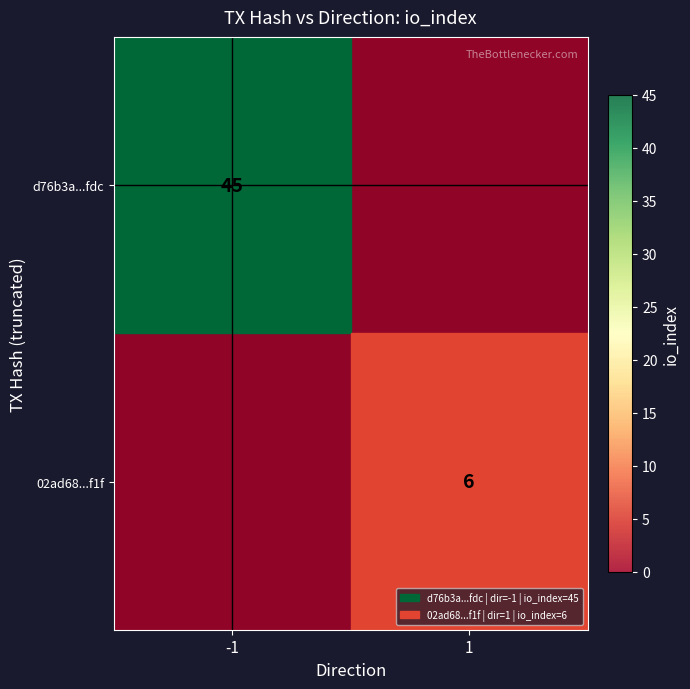

True or false: d76b3a...fdc has a value of 62 at -1.

False